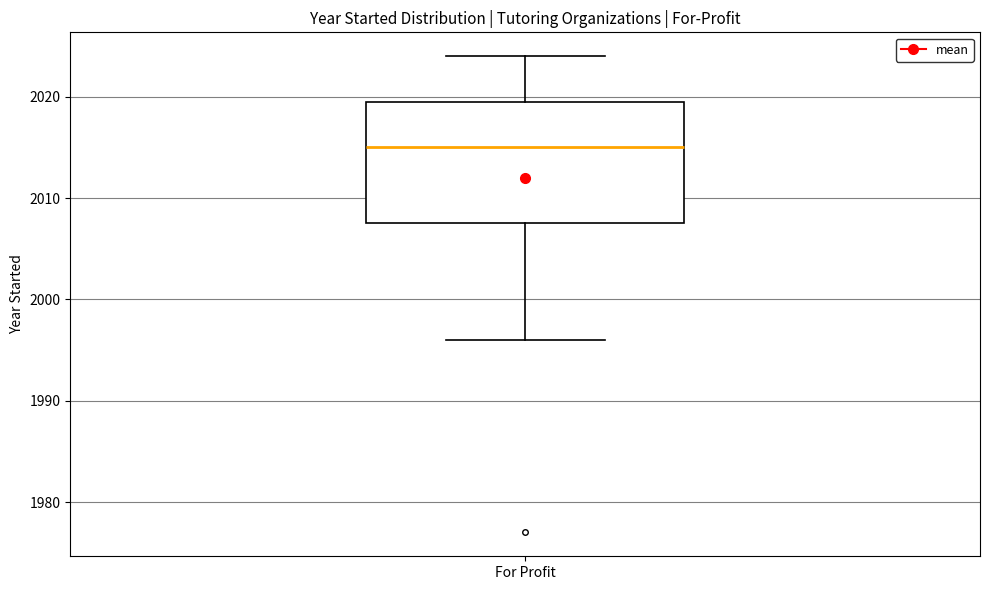

Where is the upper edge of the box for For Profit on the y-axis? The values are not printed on the chart, so give them approximately, as read against the axis.

2020